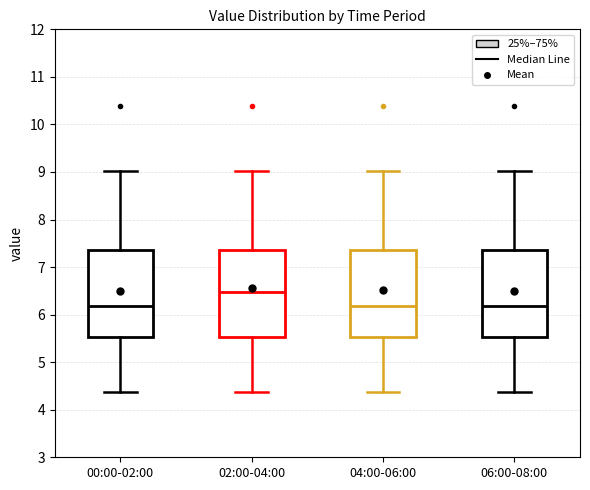

Which box's median line is the highest?

02:00-04:00